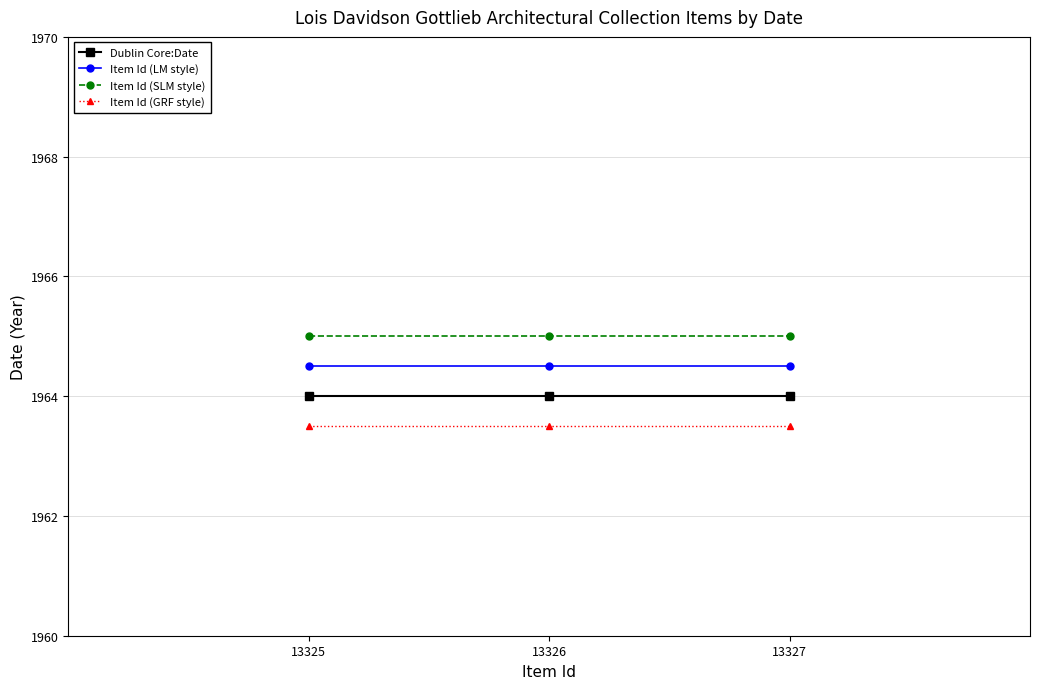

What is the sum of the Item Id (LM style) values at 13327 and 13326?

3929.0